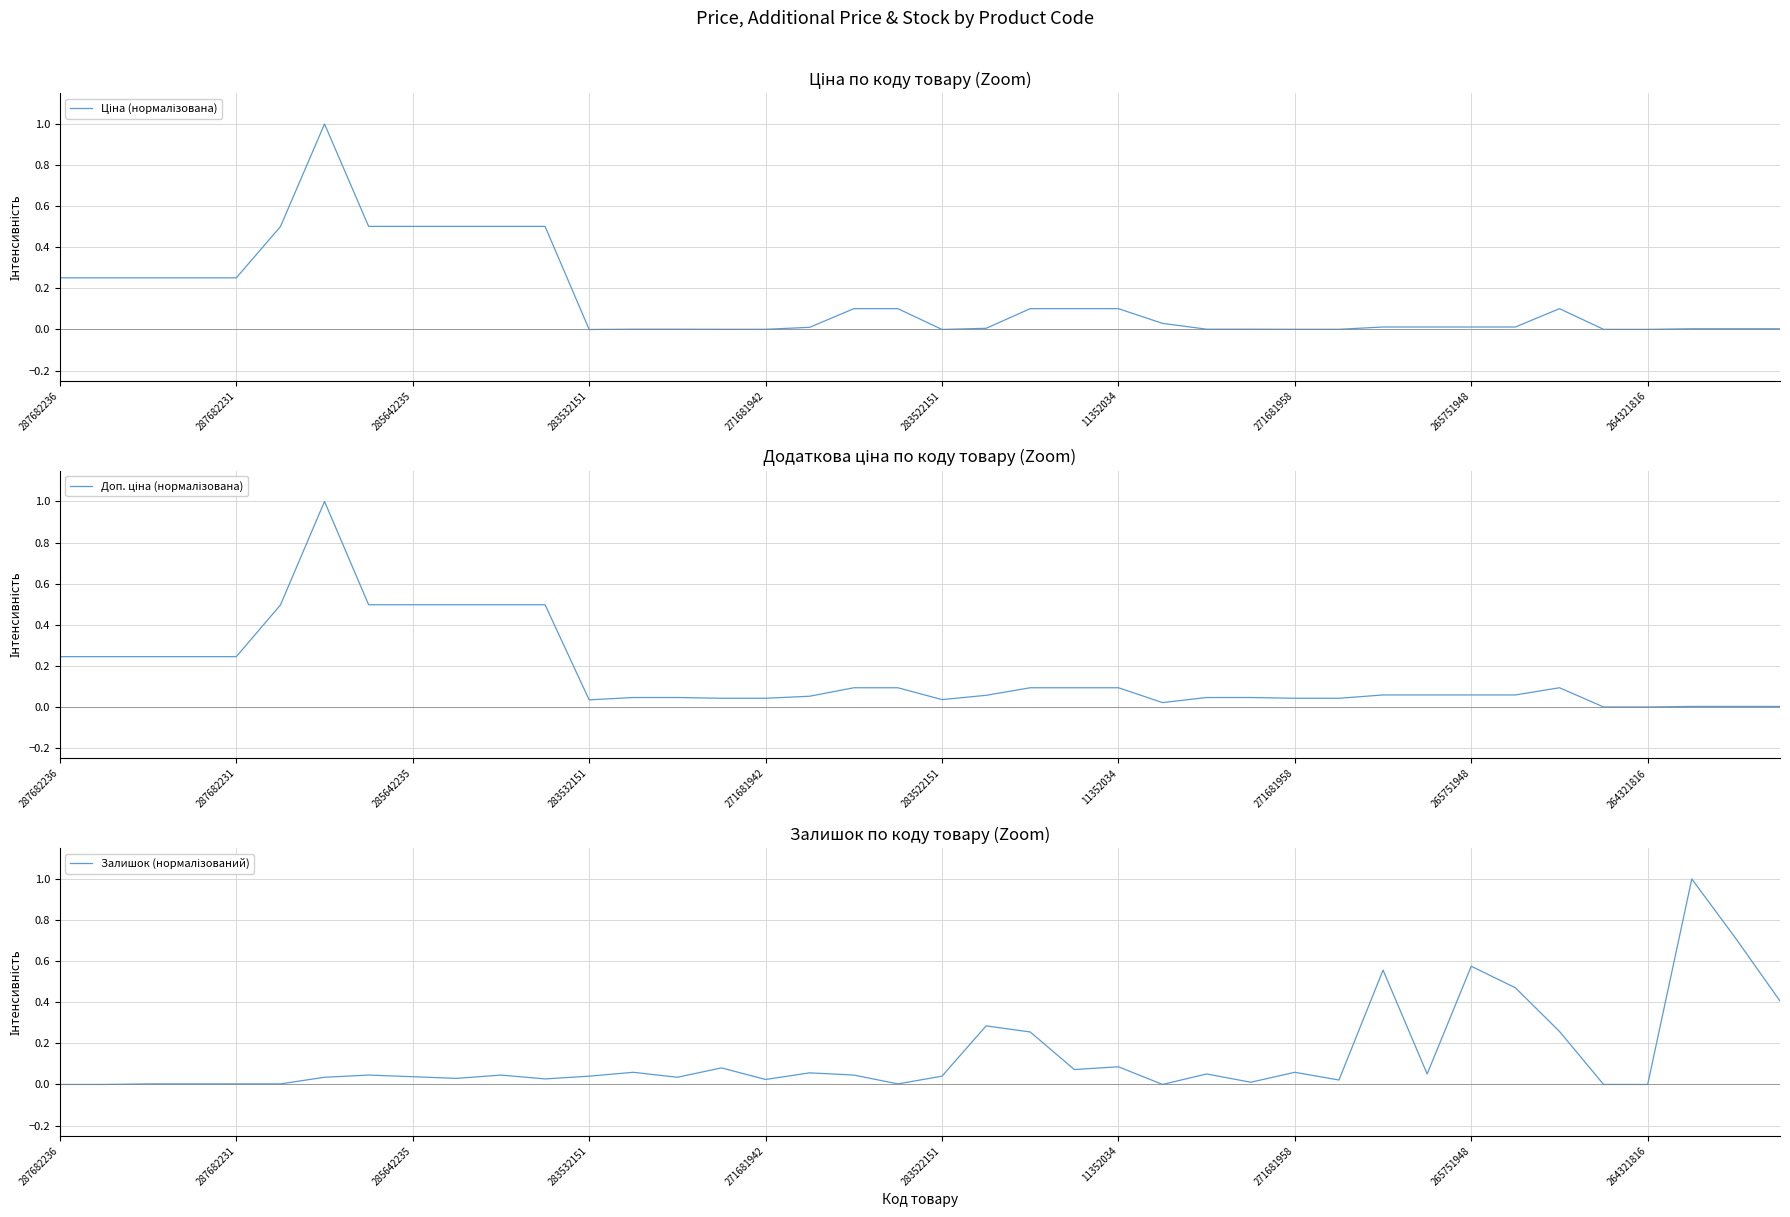

Rank the series by their average value, from lowest to highest.

Залишок (нормалізований), Ціна (нормалізована), Доп. ціна (нормалізована)